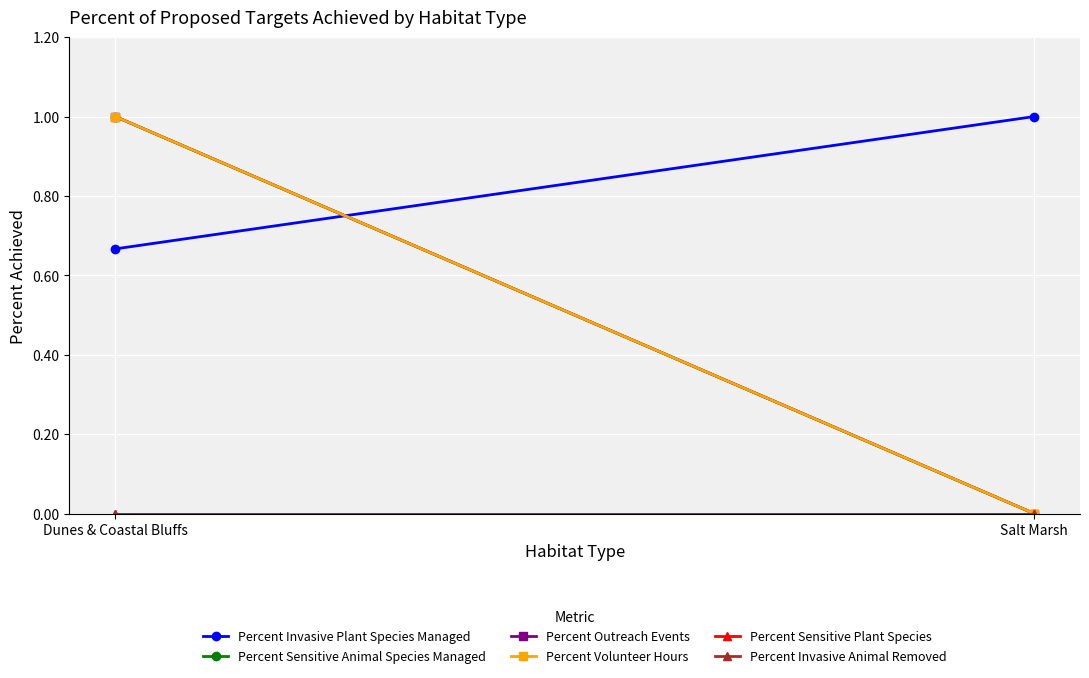

What is the sum of all Percent Volunteer Hours values?

1.0